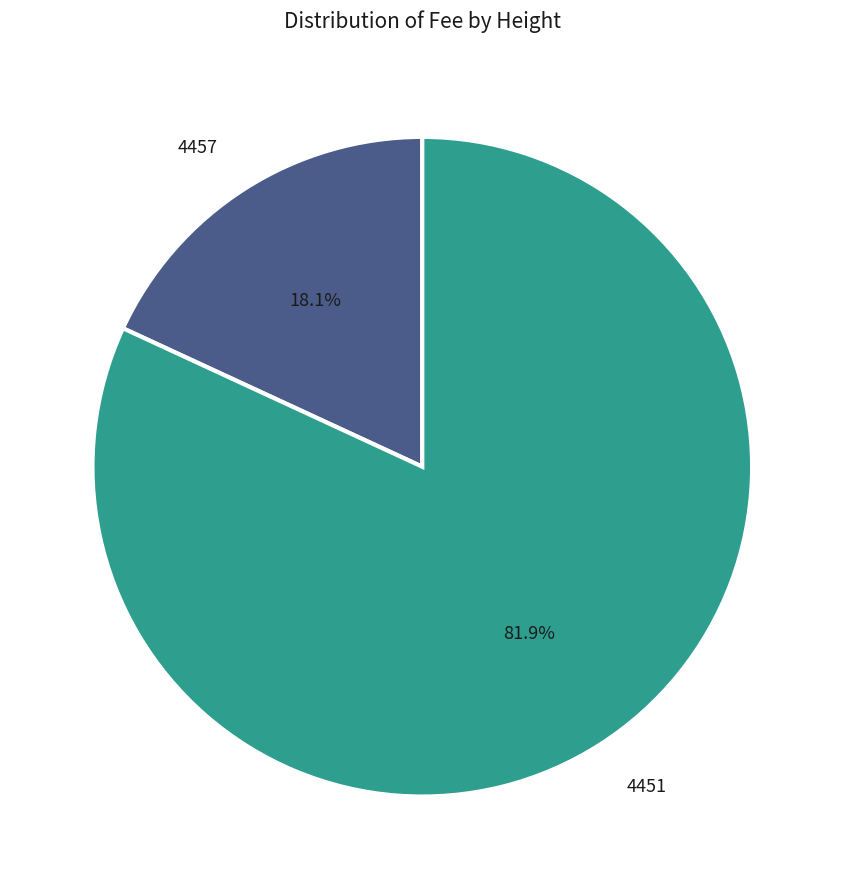

To the nearest percent, what is the combined percentage of 4457 and 4451?

100%